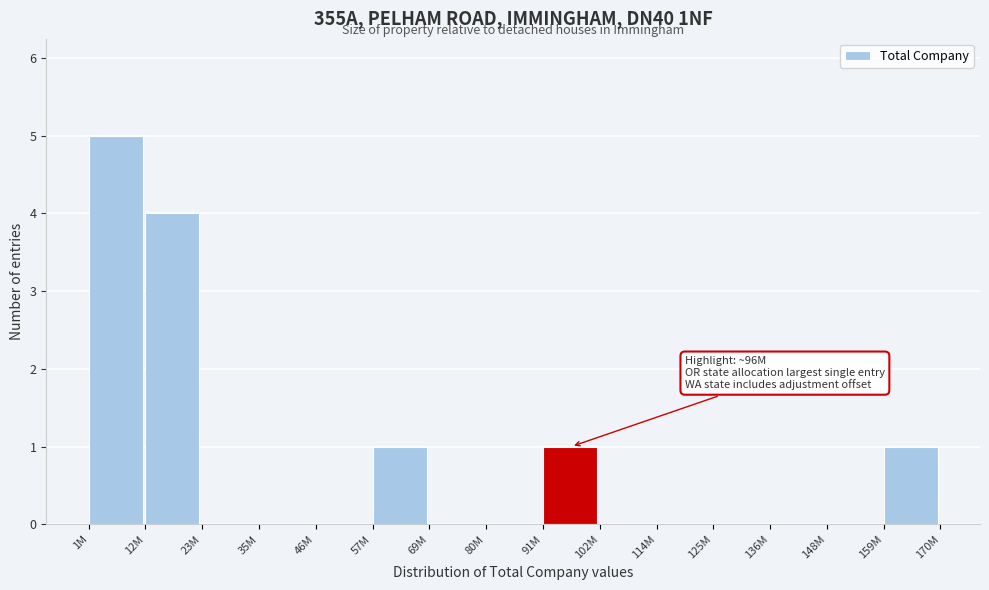

Reading left to right, list all the values displayed in this chart.

1M=5	12M=4	23M=0	35M=0	46M=0	57M=1	69M=0	80M=0	91M=1	102M=0	114M=0	125M=0	136M=0	148M=0	159M=1